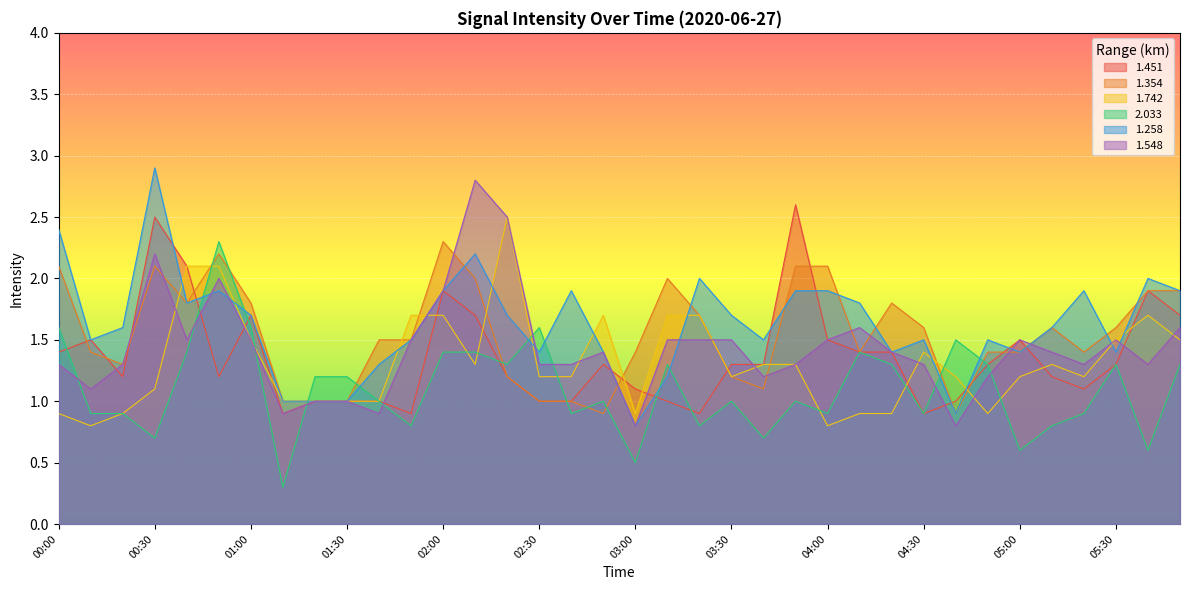

The 1.354 series shows 2.9 at 03:10. True or false?

False